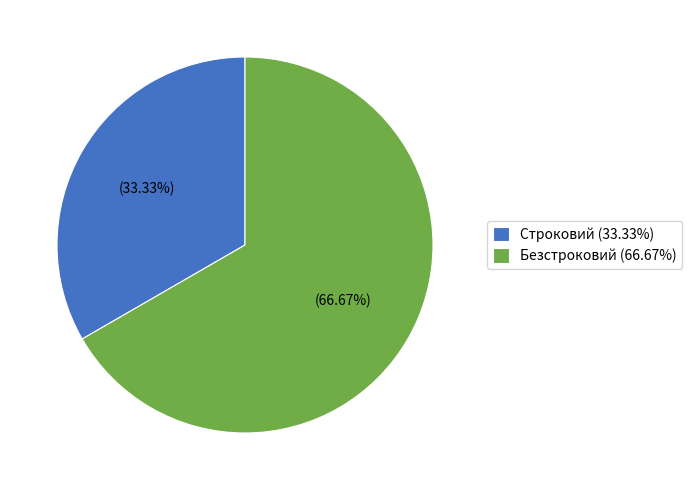

Rank the categories by value from lowest to highest.

Строковий, Безстроковий